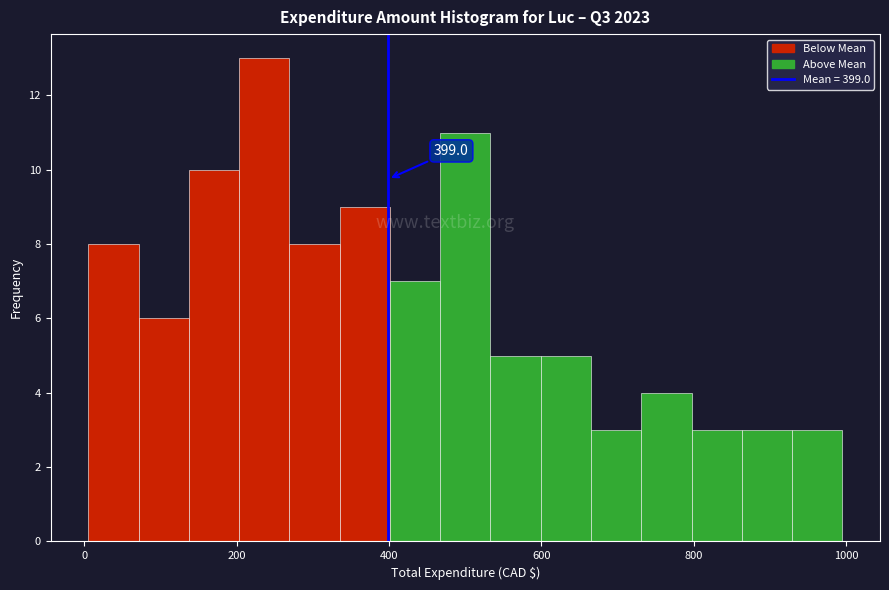

Around what value on the x-axis is the tallest bar? Give the approximate position of its centre, as read against the axis.

240